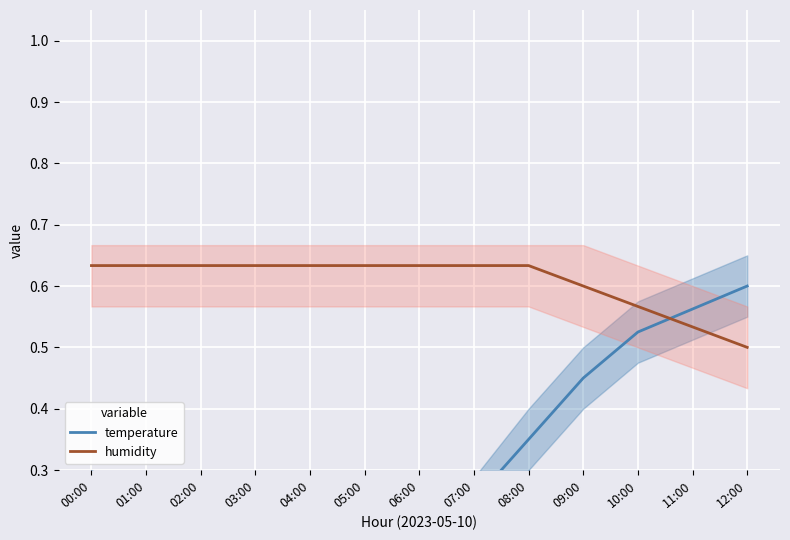

True or false: humidity has more than 2 points higher than both neighbors.

False